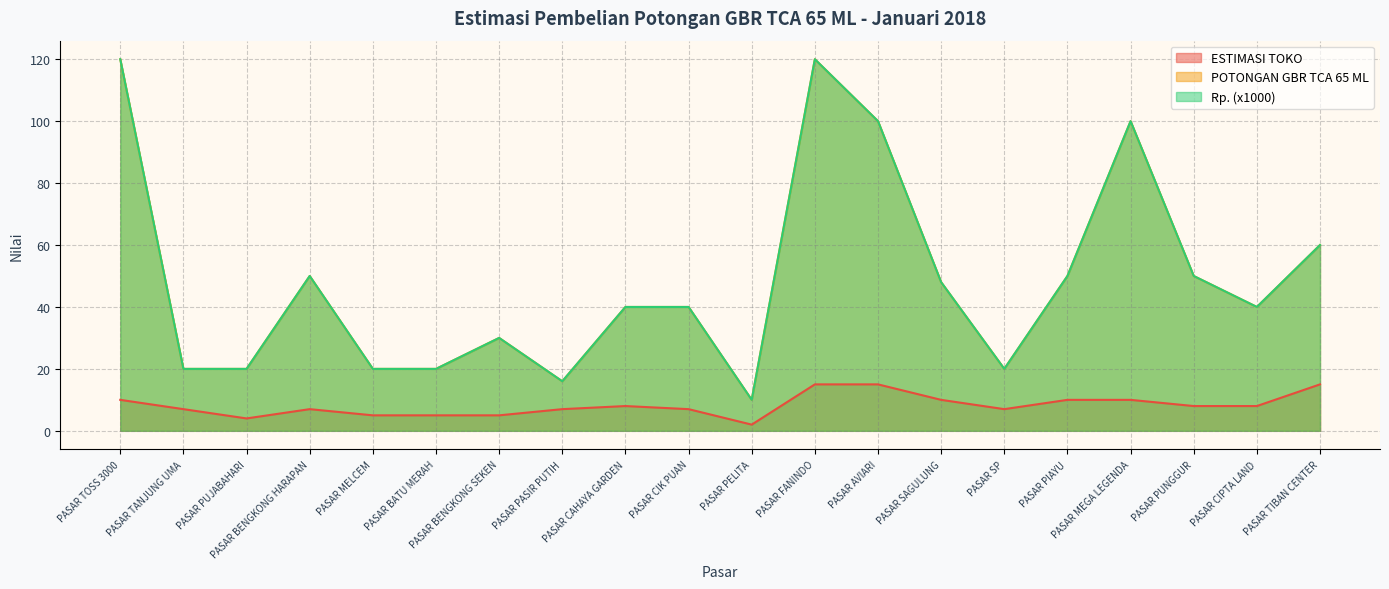

At PASAR AVIARI, list the series in order from largest to smallest.

POTONGAN GBR TCA 65 ML, Rp. (x1000), ESTIMASI TOKO